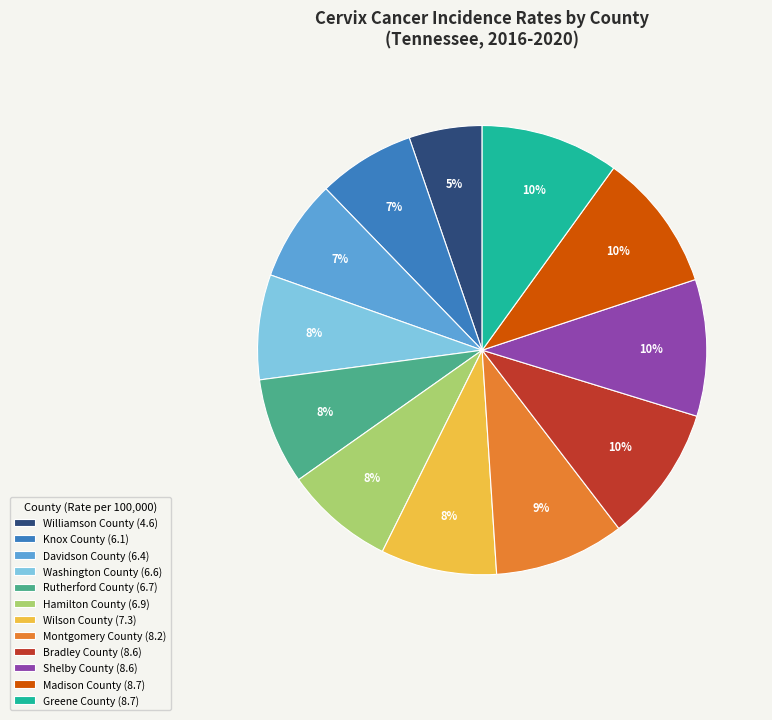

Which has a higher value, Madison County or Montgomery County?

Madison County